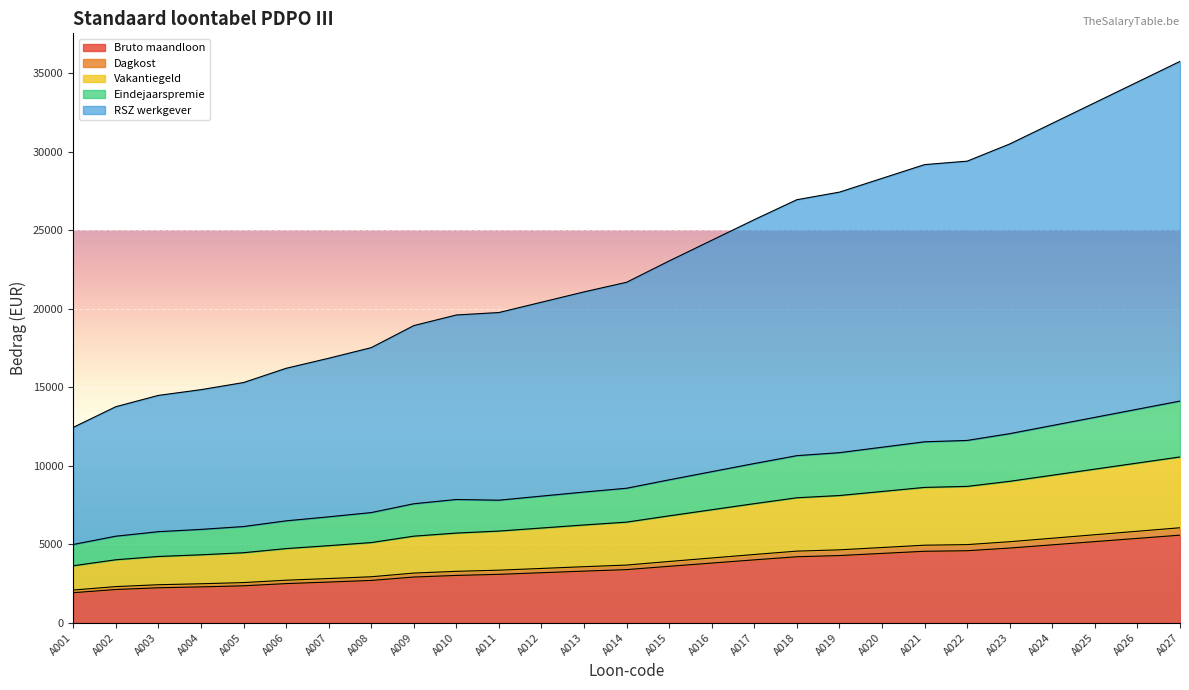

What is the minimum value for Bruto maandloon?

1911.3